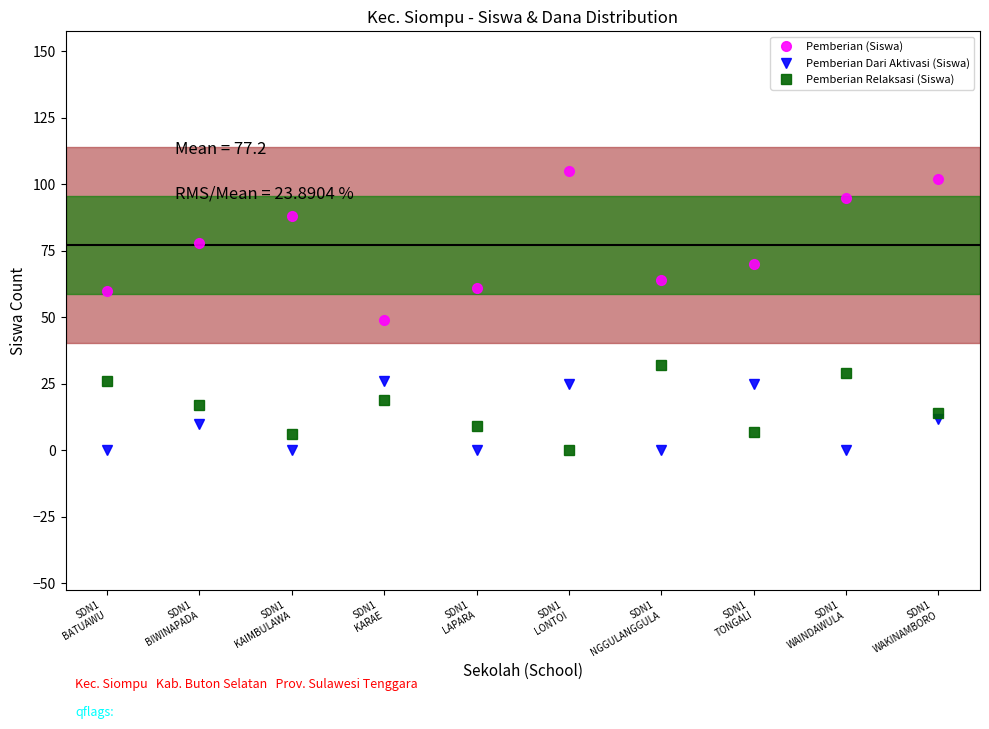

List the series in order of their peak value, lowest first.

Pemberian Dari Aktivasi (Siswa), Pemberian Relaksasi (Siswa), Pemberian (Siswa)